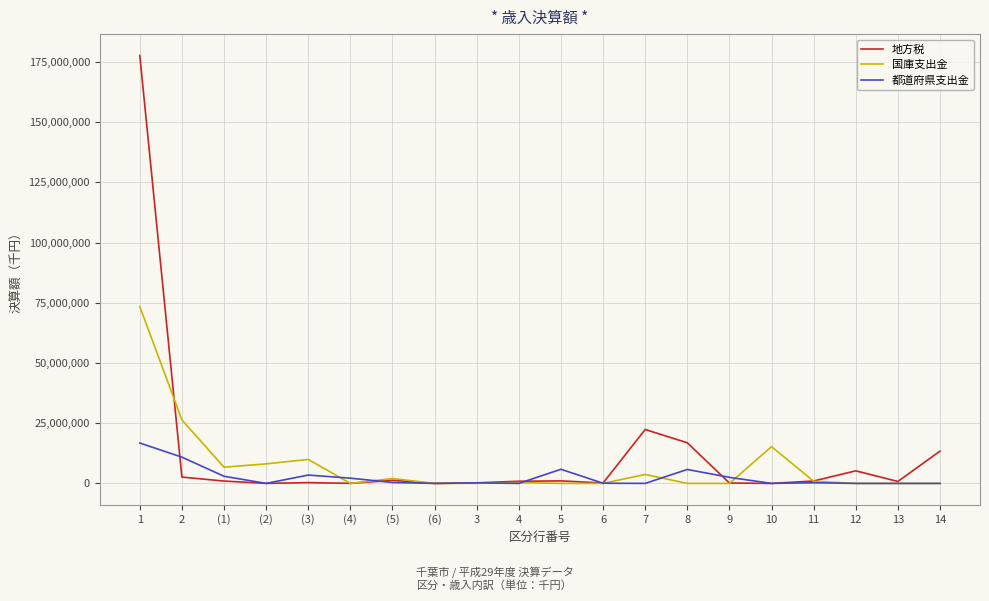

At how many categories does at least one series exceed 154686263?

1